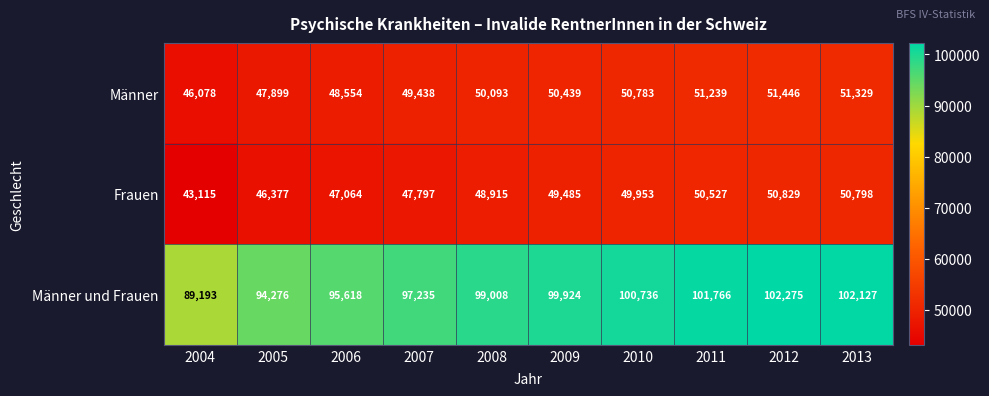

What is the total value across all series at 2013?

204254